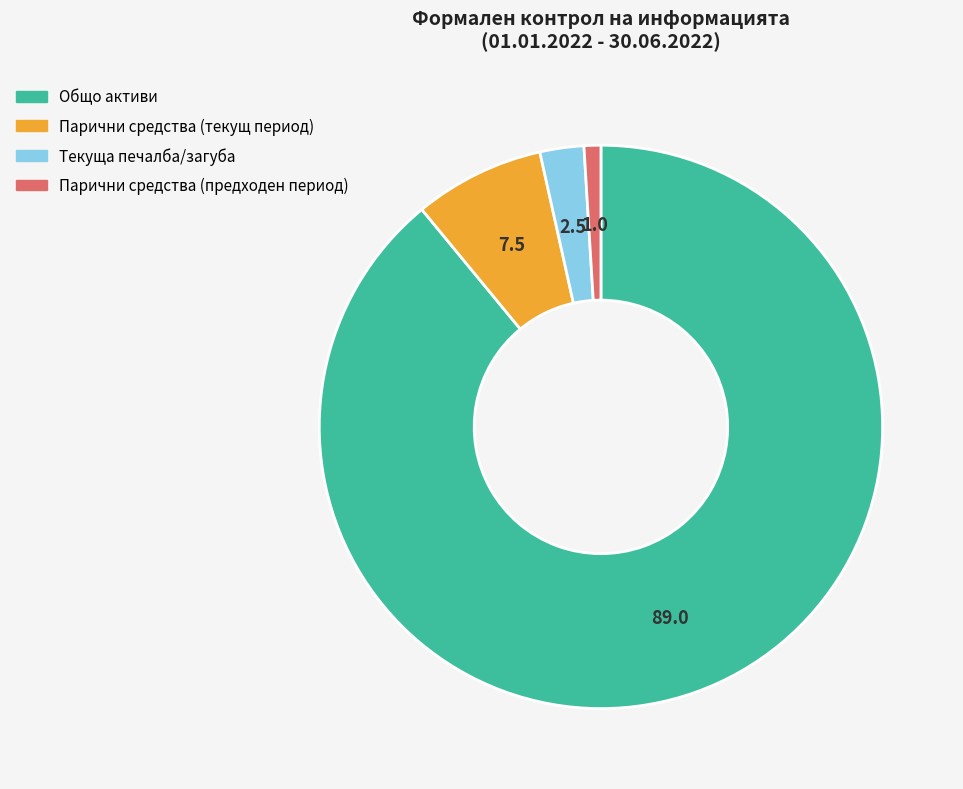

Which slice represents more than half of the pie?

Общо активи